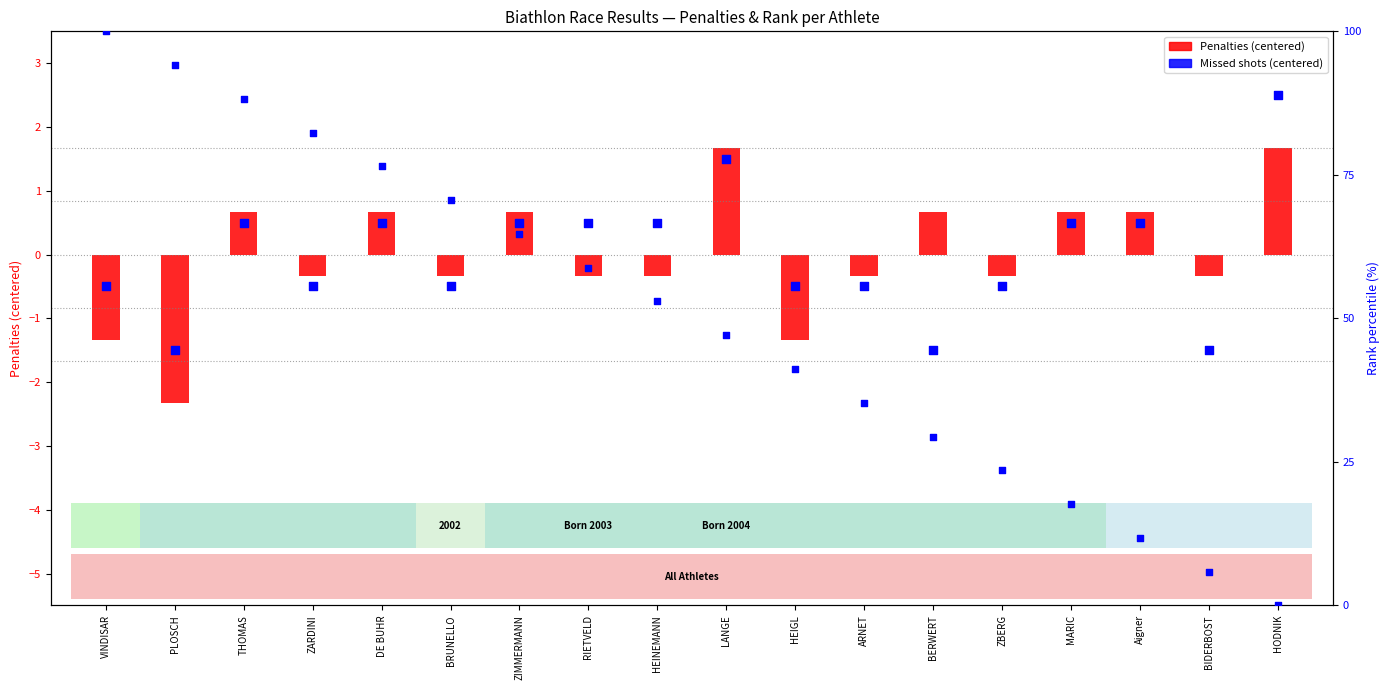

Which series has the largest Y range (max minus min)?

Rank percentile